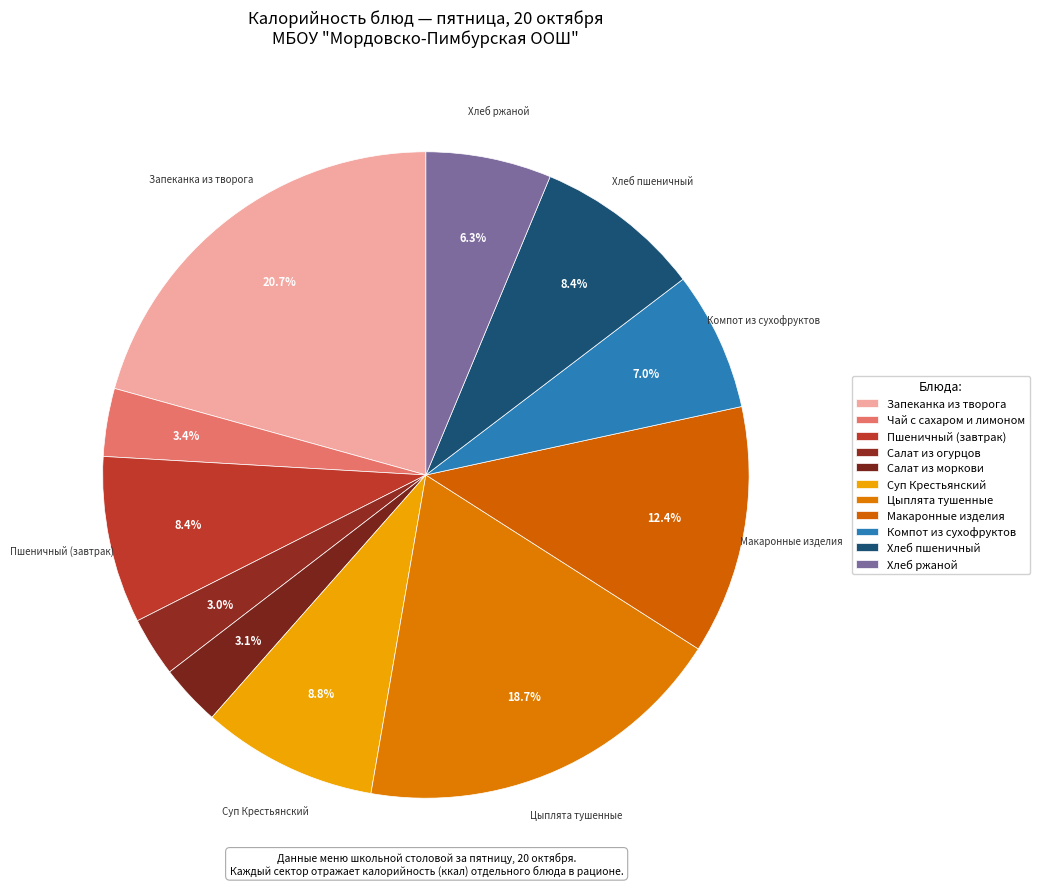

Do Салат из моркови and Хлеб пшеничный together represent more than half of the pie?

No